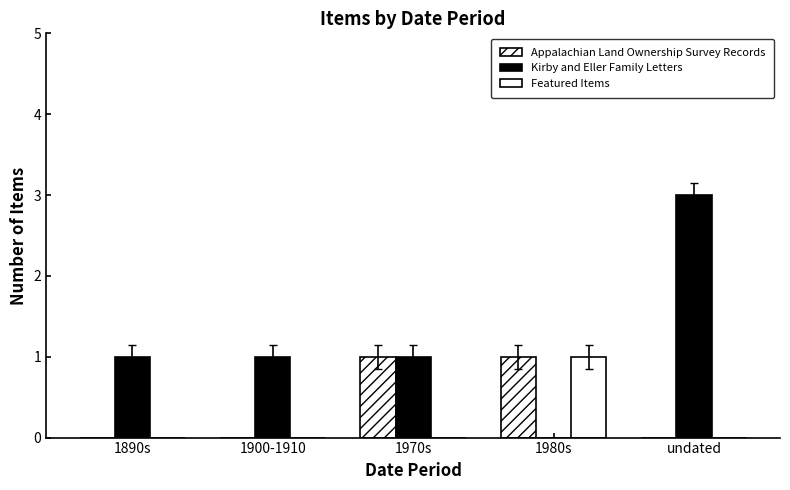

Are the bars grouped side by side (vs. stacked)?

Yes